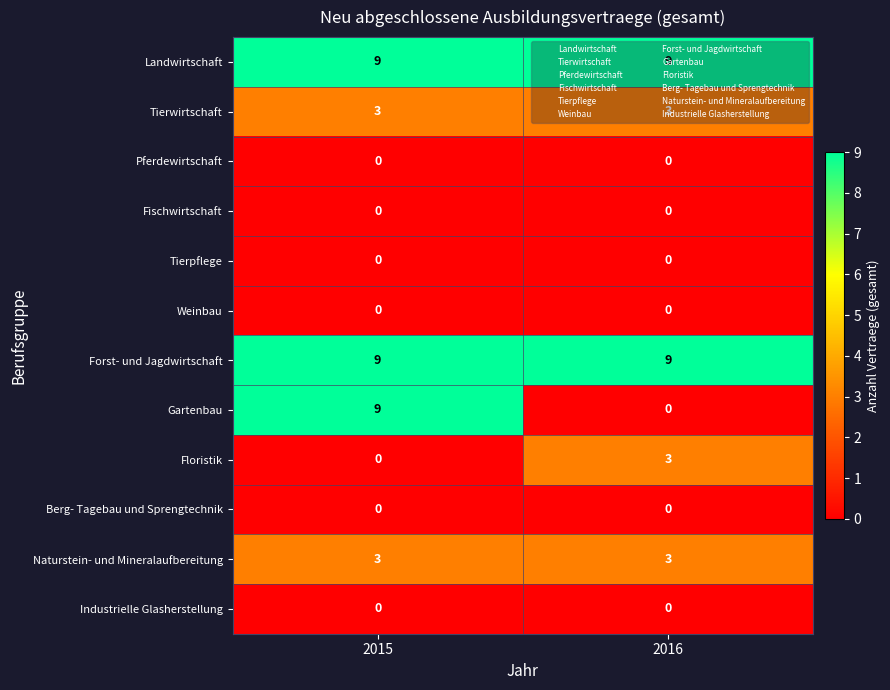

At which category is the sum across all series the highest?

2015